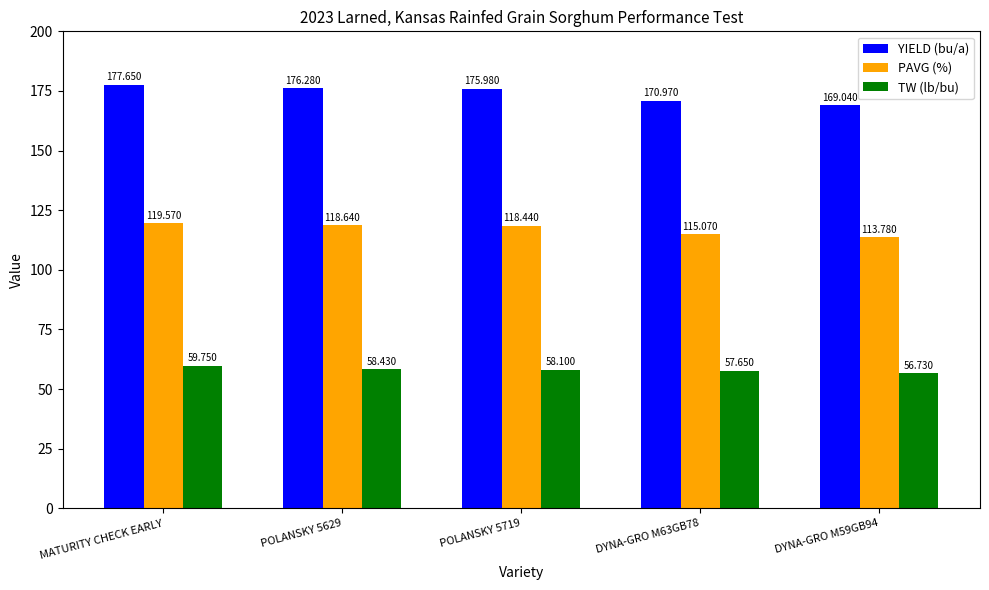

What is the label of the 3rd bar from the right?

POLANSKY 5719